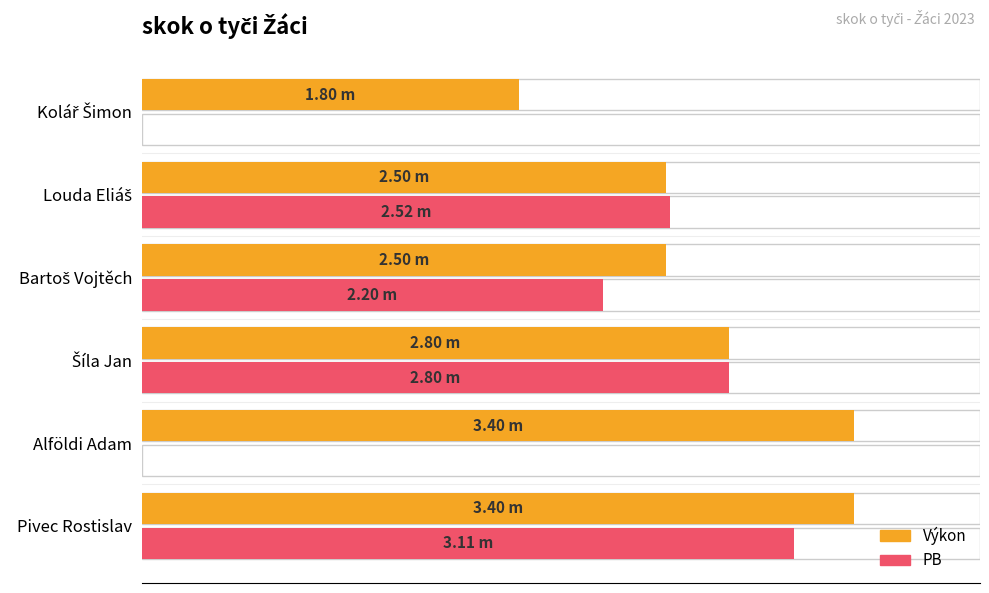

The PB series shows 3.9 at Louda Eliáš. True or false?

False